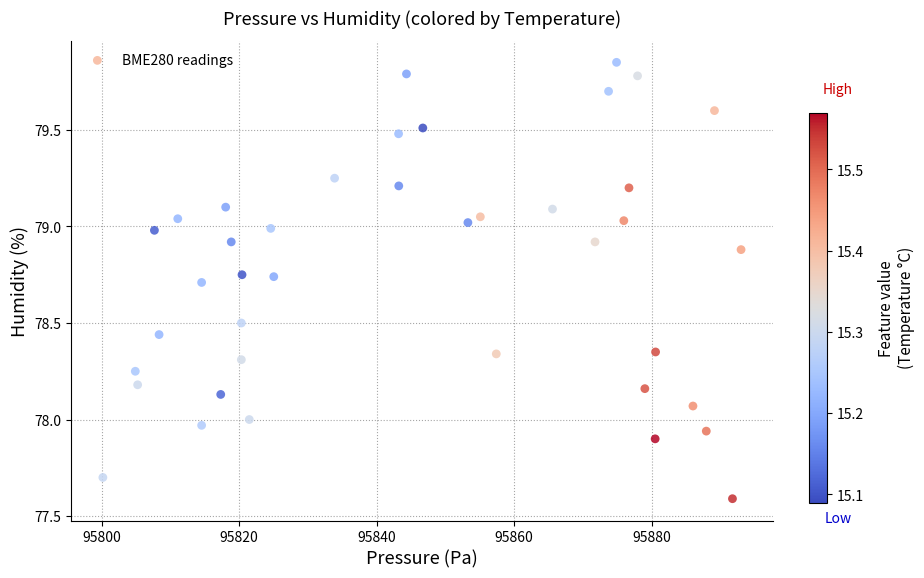

What is the range of Y values (max minus min)?

2.3